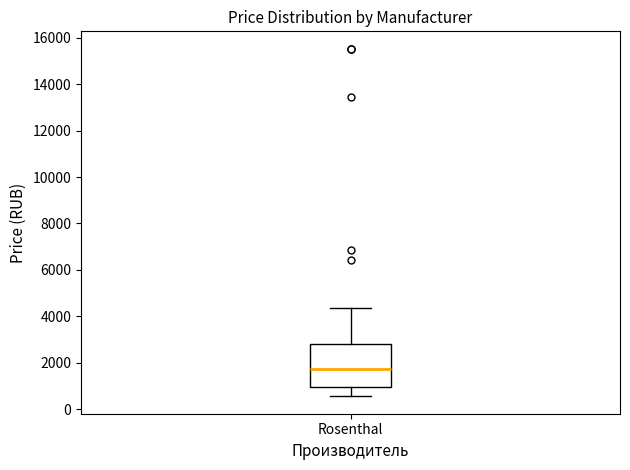

Transcribe this box plot: give where the median line is, the range the box spans, and where the two whiskers end, as read against the y-axis. The values are not printed on the chart, so give them approximately, as read against the axis.

median 1800, box 1000 to 2800, whiskers 600 to 4400